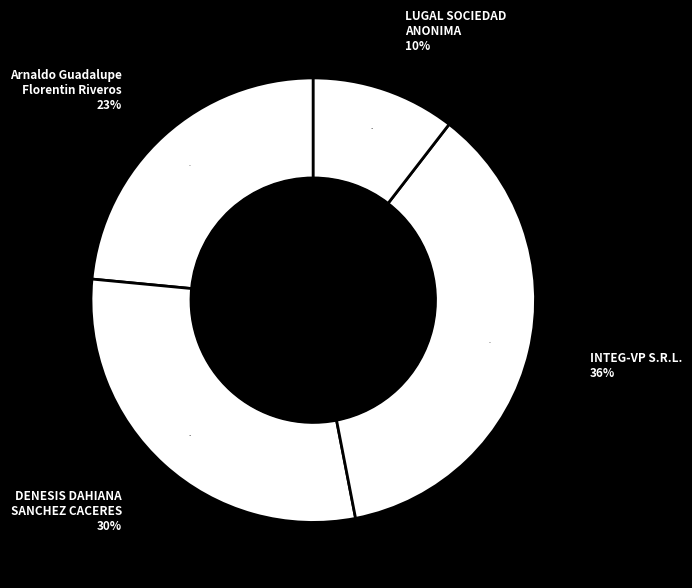

Which category has the smallest portion of the pie?

LUGAL SOCIEDAD
ANONIMA